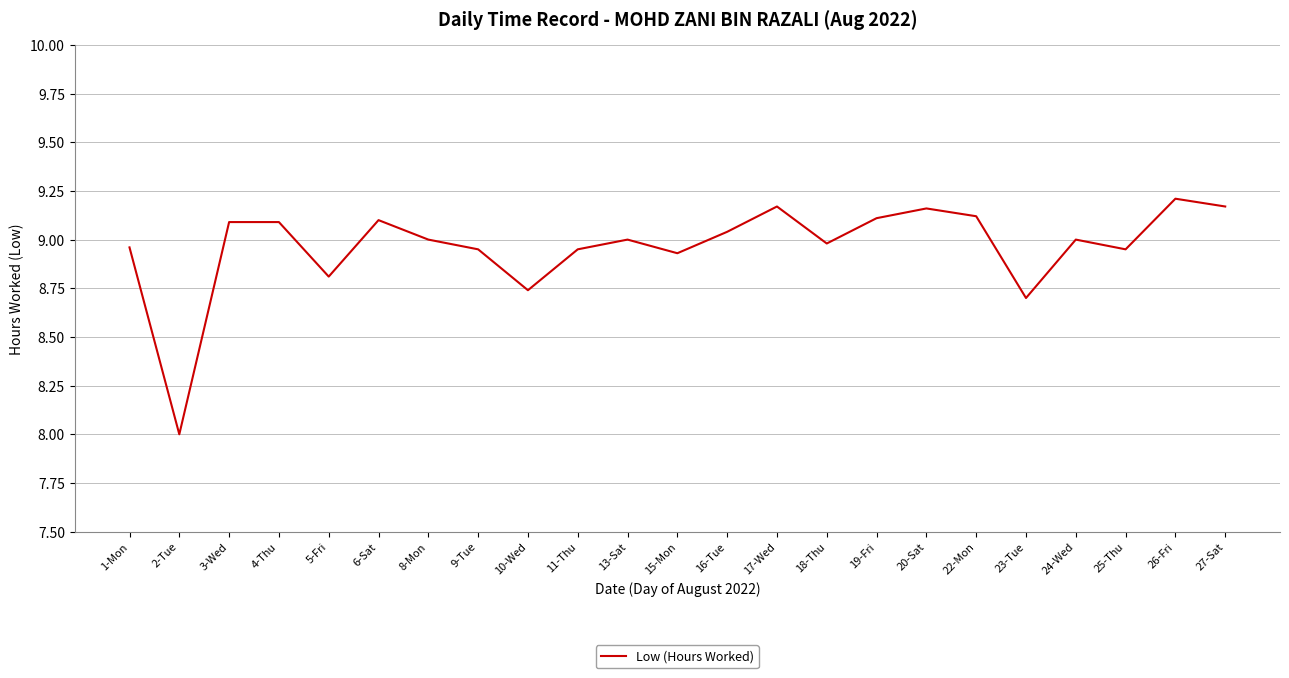

Which has a higher value, 25-Thu or 4-Thu?

4-Thu